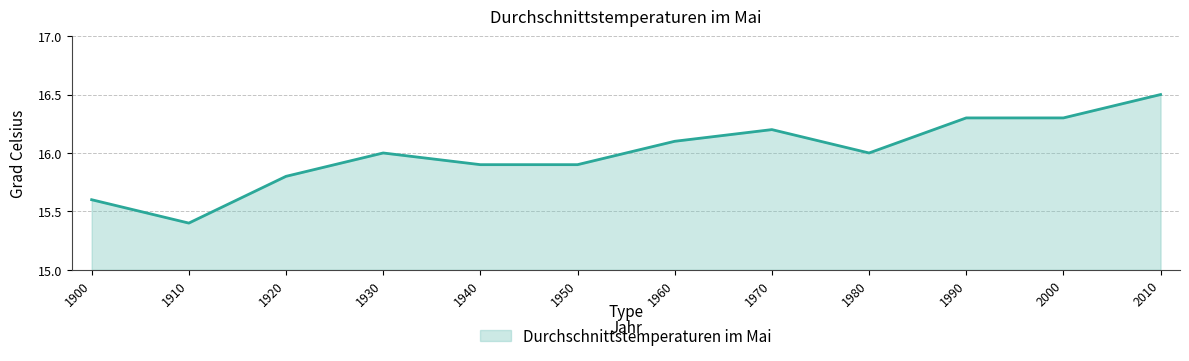

How many lines are shown in the chart?

1